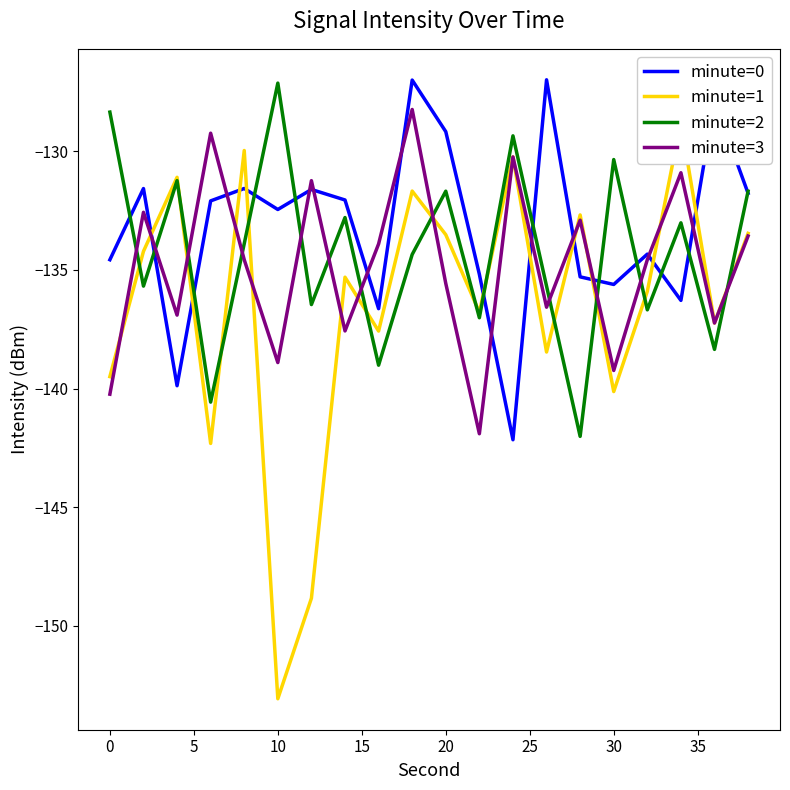

What are all the series names shown in the legend?

minute=0, minute=1, minute=2, minute=3